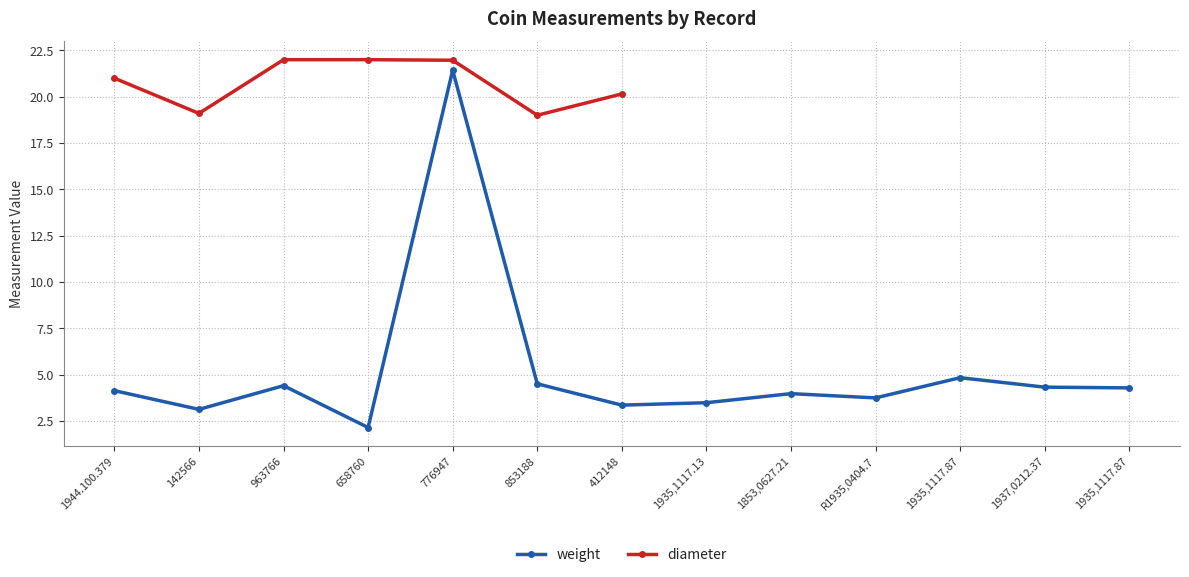

What is the difference between the highest and lowest values at 776947?

0.5